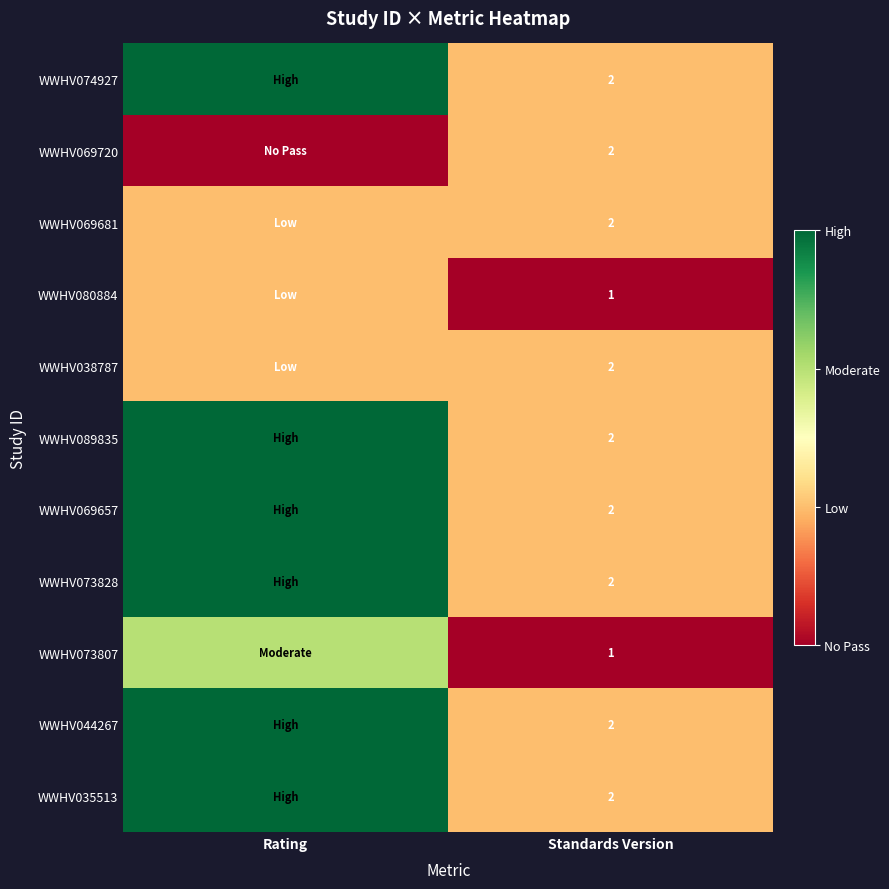

True or false: WWHV035513 has a value of 3 at Standards Version.

False